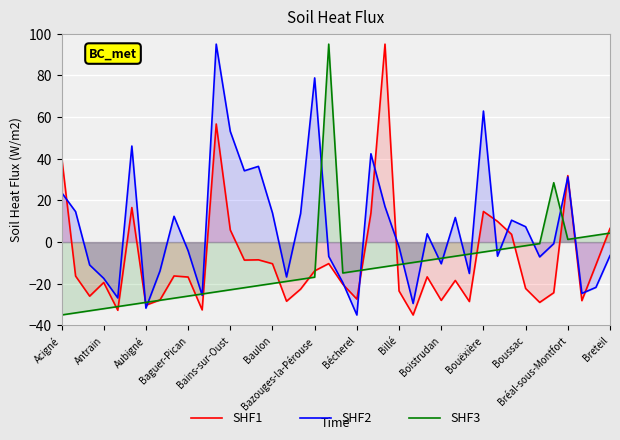

What is the lowest value of the SHF3 series?

-35.0